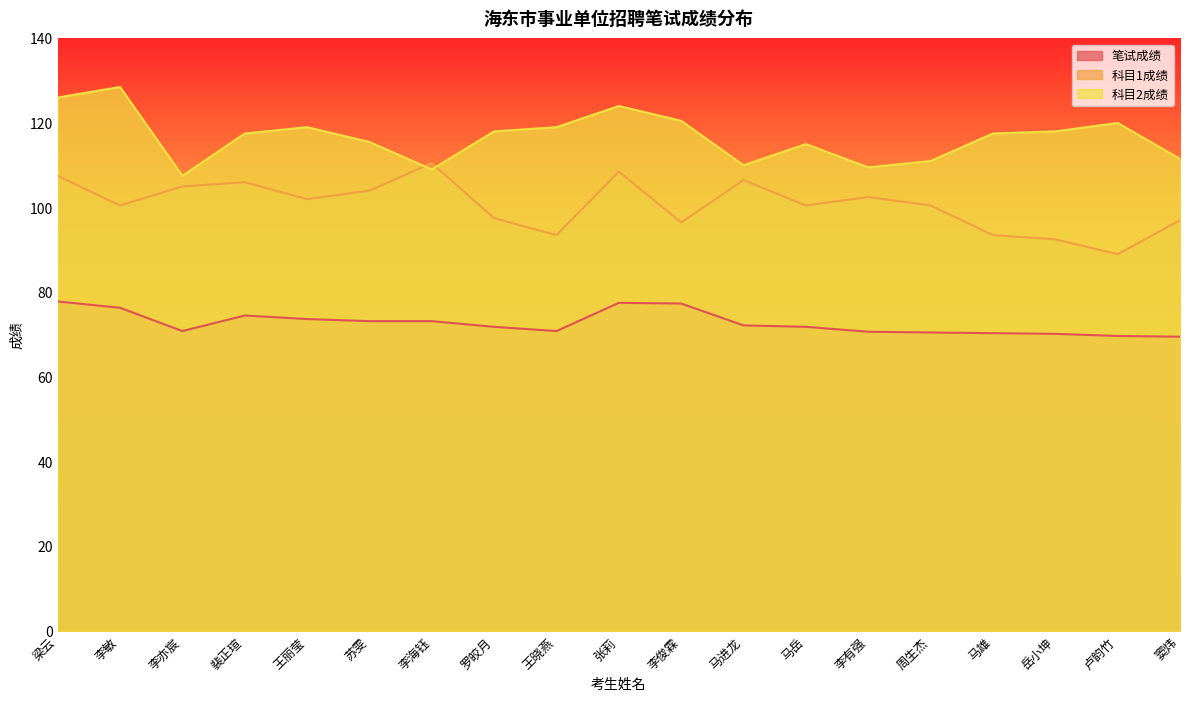

What is the value of the 科目2成绩 point at the 2nd from the left?

128.5